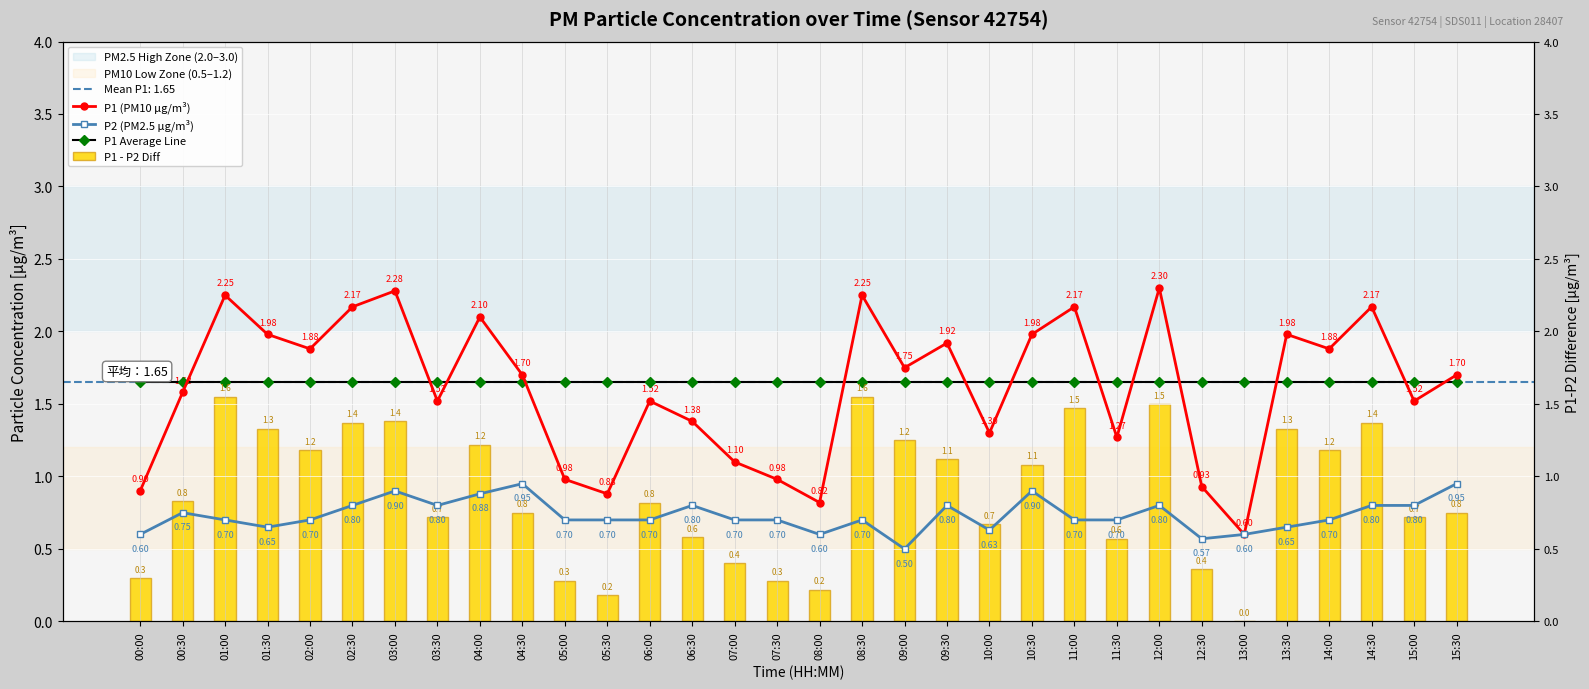

What position from the left is 05:00?

11